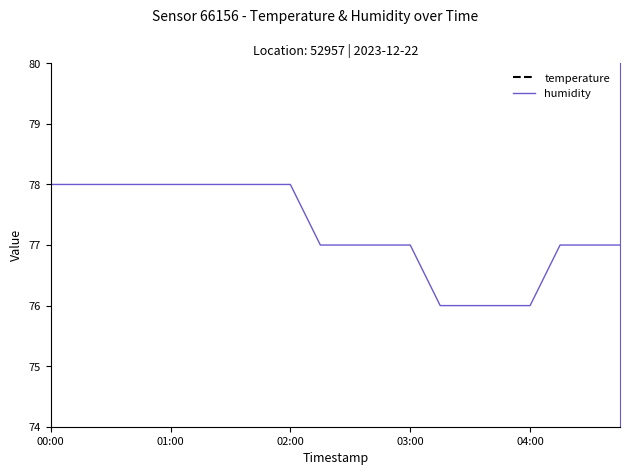

Which series has the largest total across all categories?

humidity